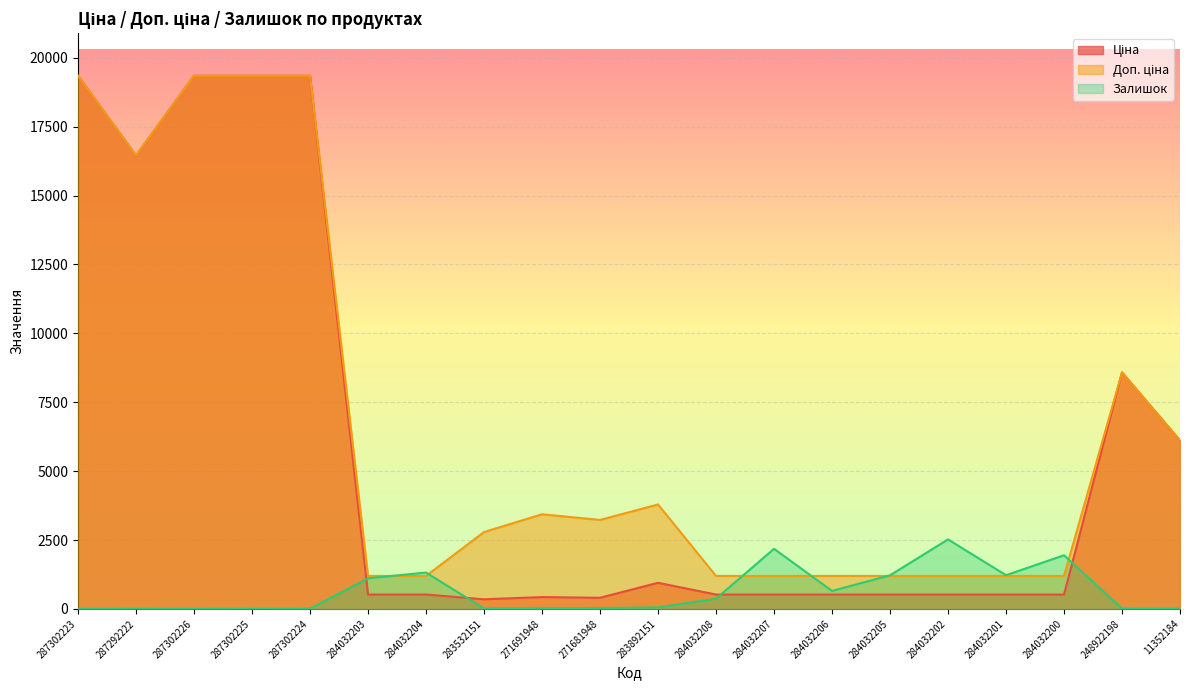

What is the sum of the Доп. ціна values at 287302225 and 284032206?

20540.0